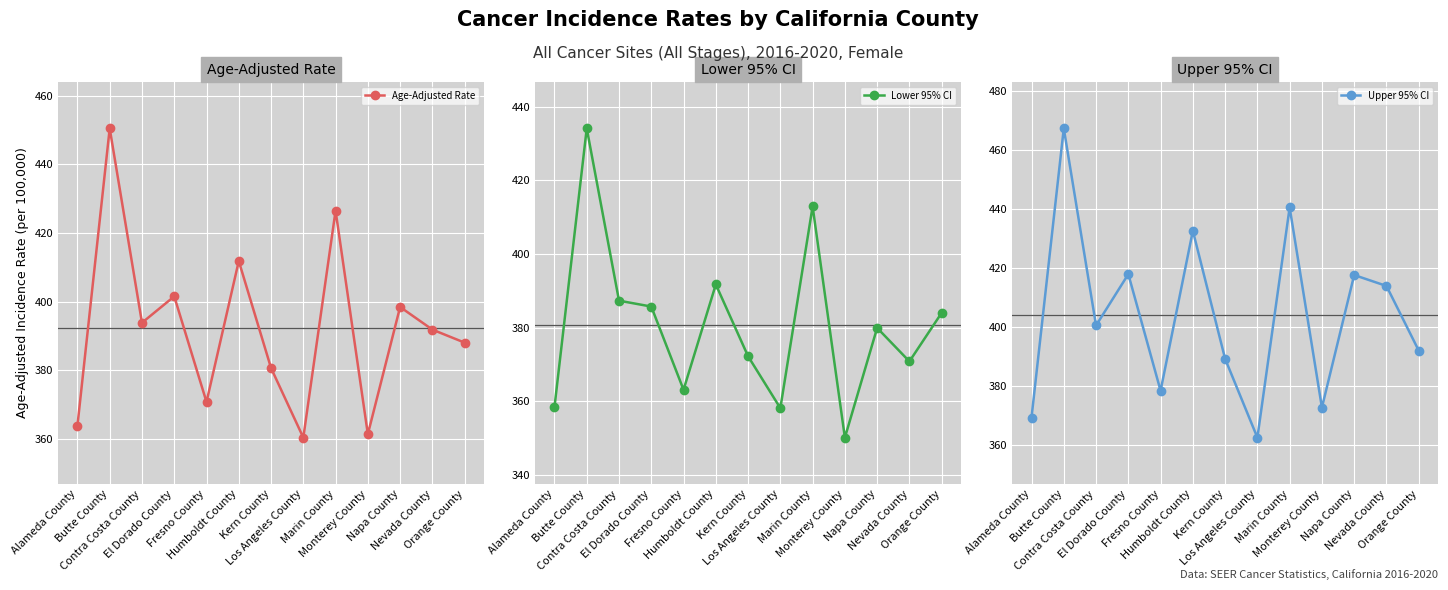

What is the difference between the second highest and minimum values in the Age-Adjusted Rate series?

66.2